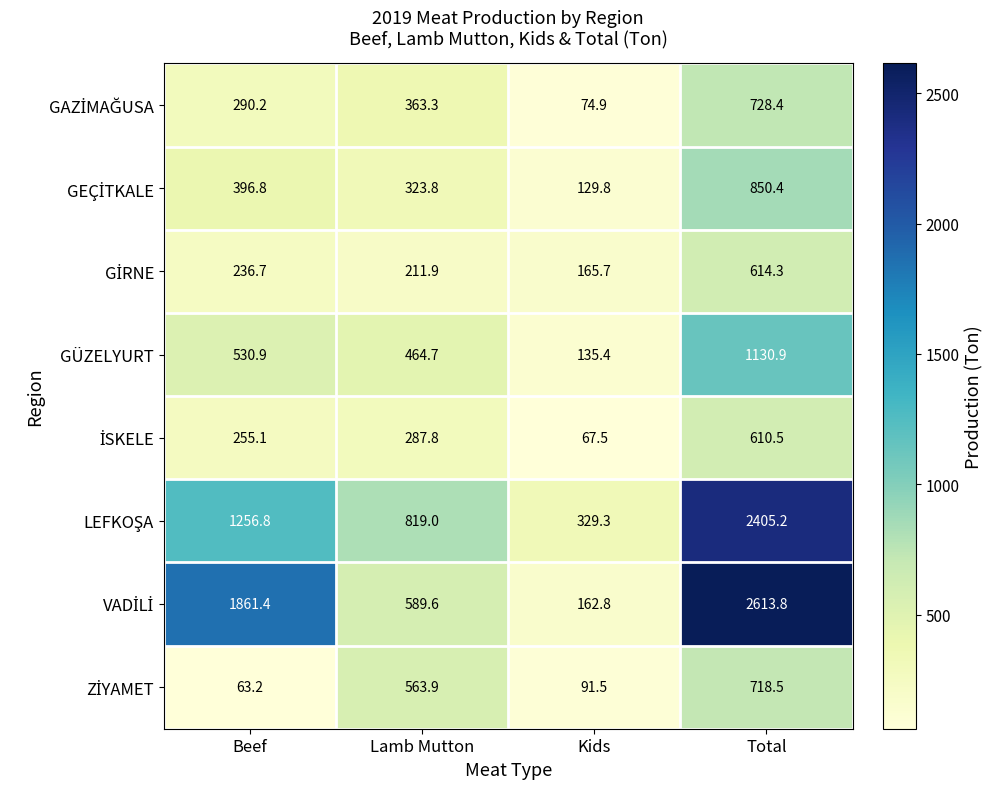

What is the difference between the highest and lowest values at Total?

2003.3